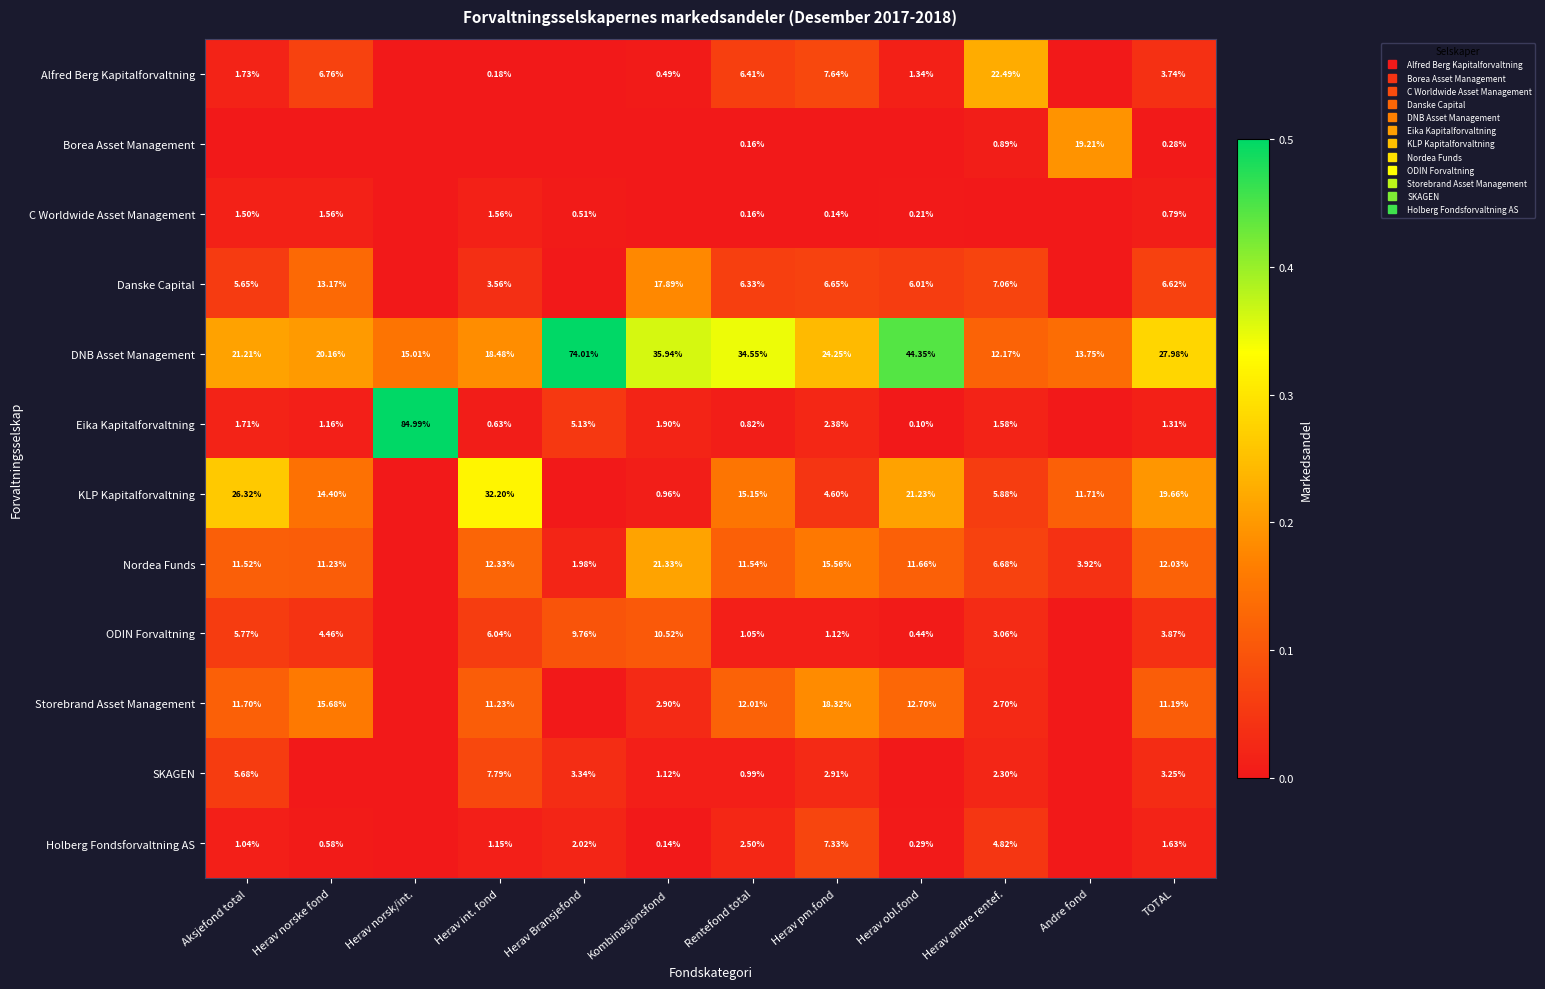

What is the difference between the highest and lowest values at Herav norske fond?

0.2